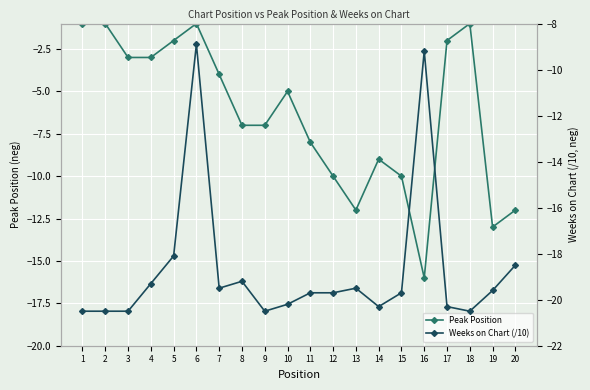

True or false: Weeks on Chart (/10) has more than 2 interior local peaks.

True